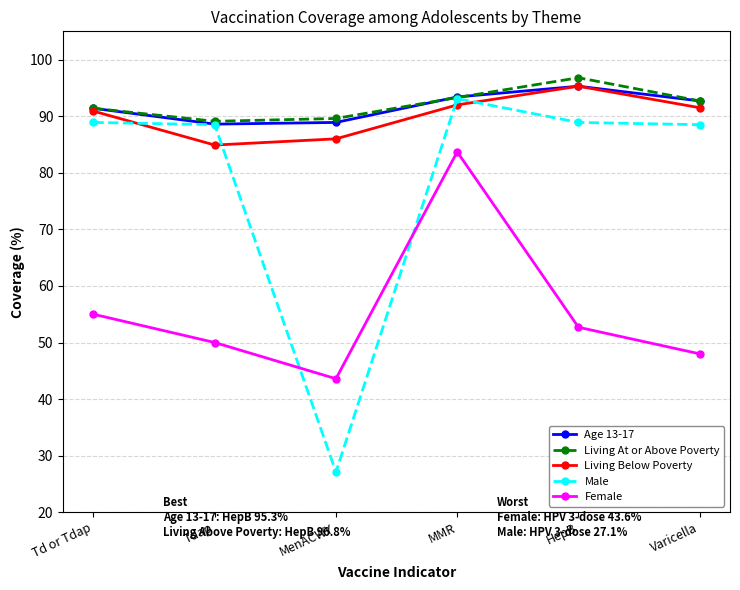

Is it true that Male equals 36.3 at Varicella?

False